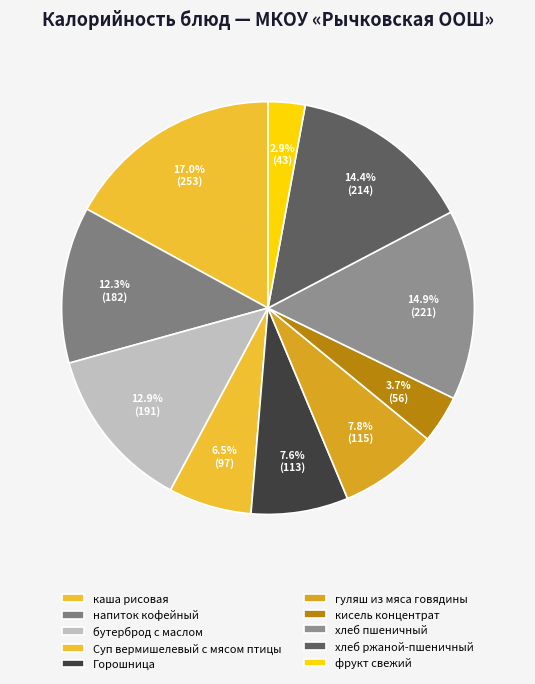

How many segments does this pie chart have?

10